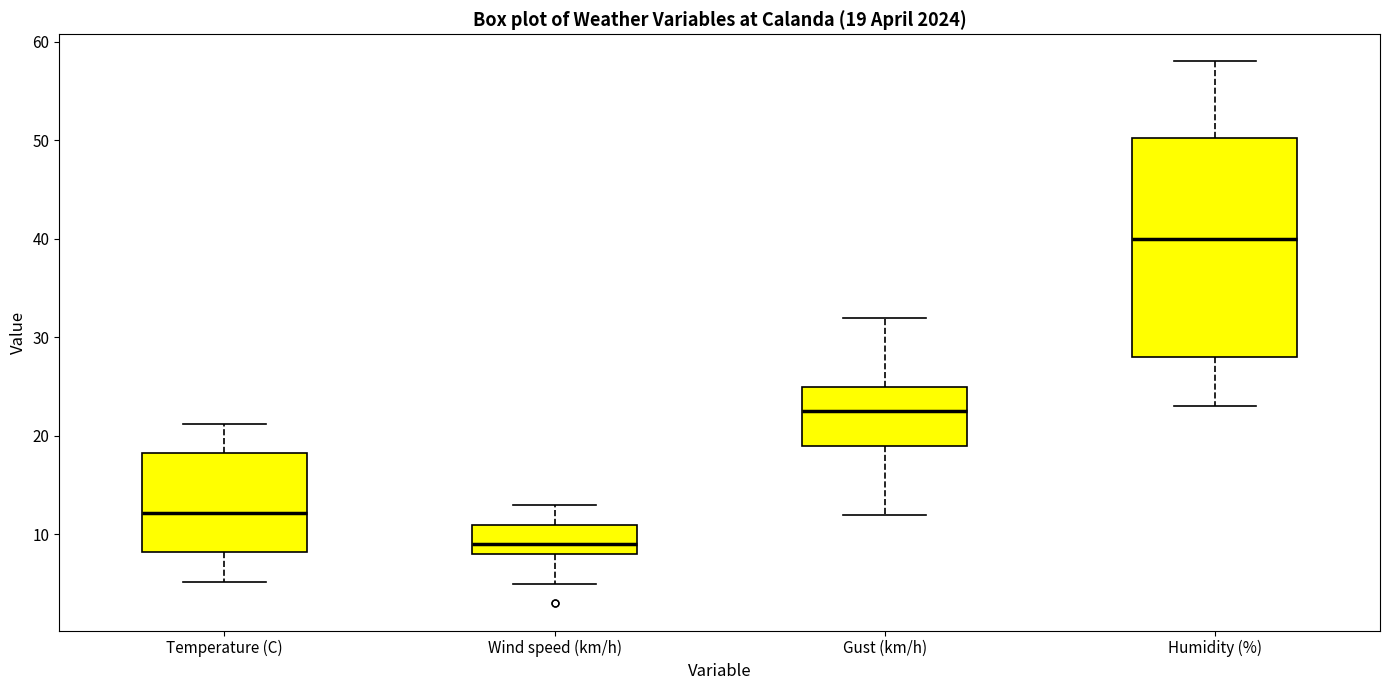

Which box has the lowest median line?

Wind speed (km/h)